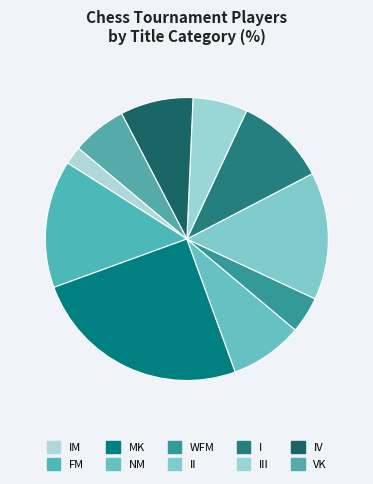

To the nearest percent, what is the average slice percentage?

10%